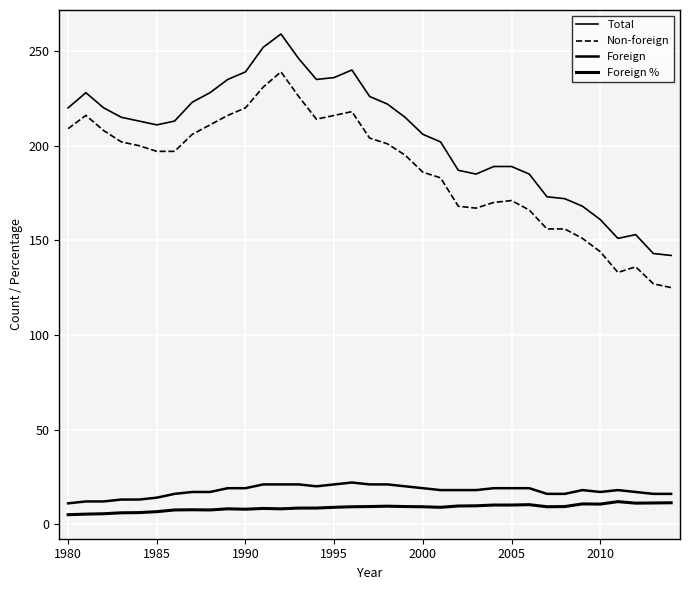

How many lines are shown in the chart?

4